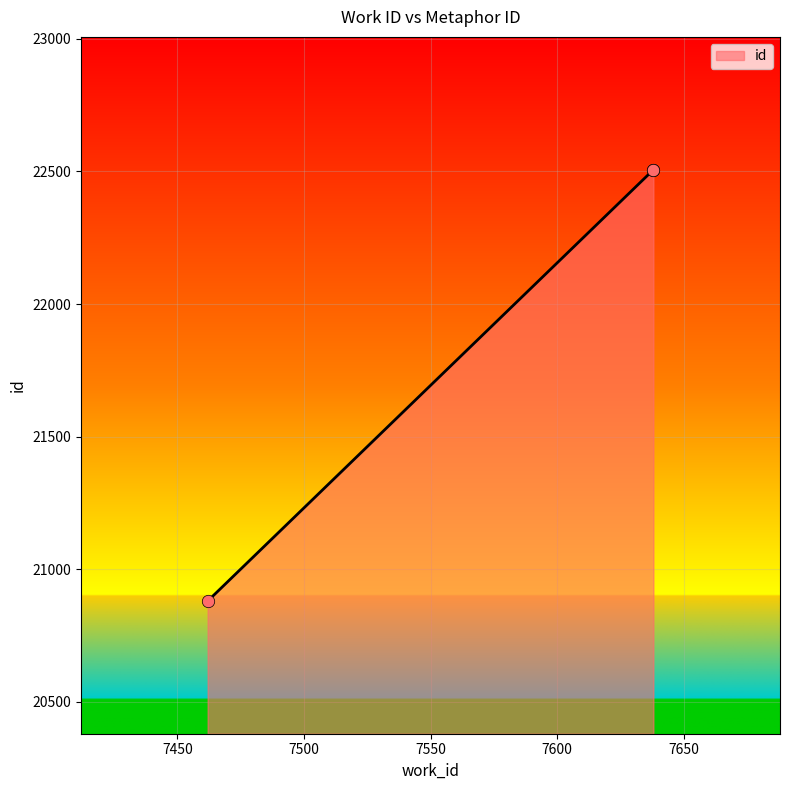

Approximately how many times larger is the value at 7638 compared to 7462?

1.1